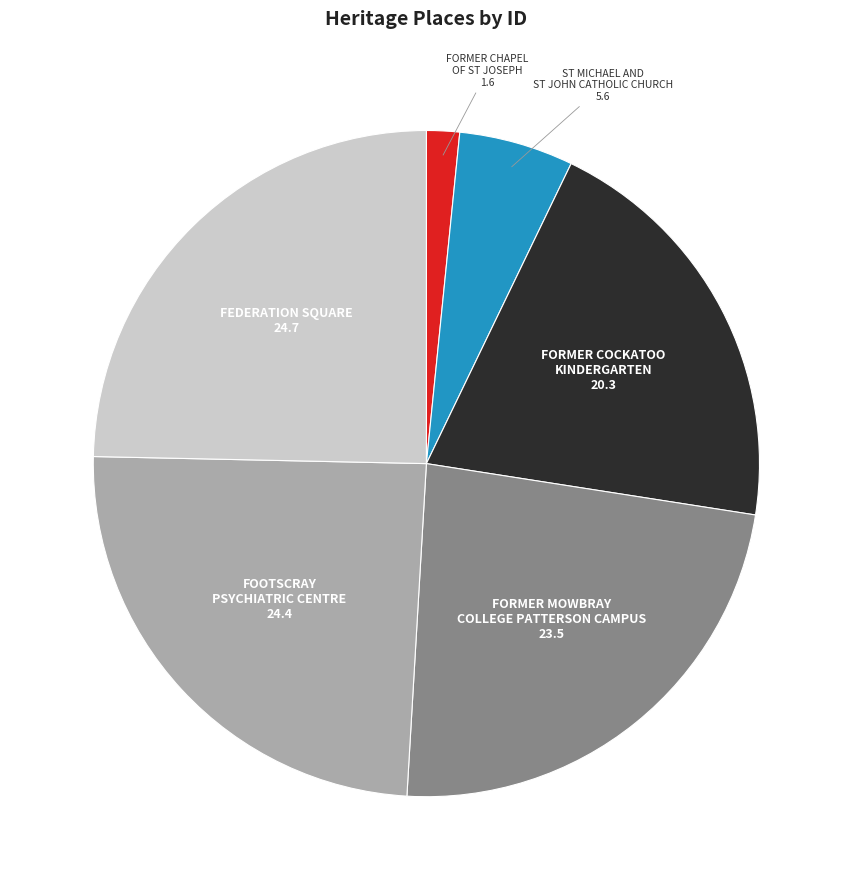

What is the smallest slice in the pie chart?

FORMER CHAPEL OF ST JOSEPH